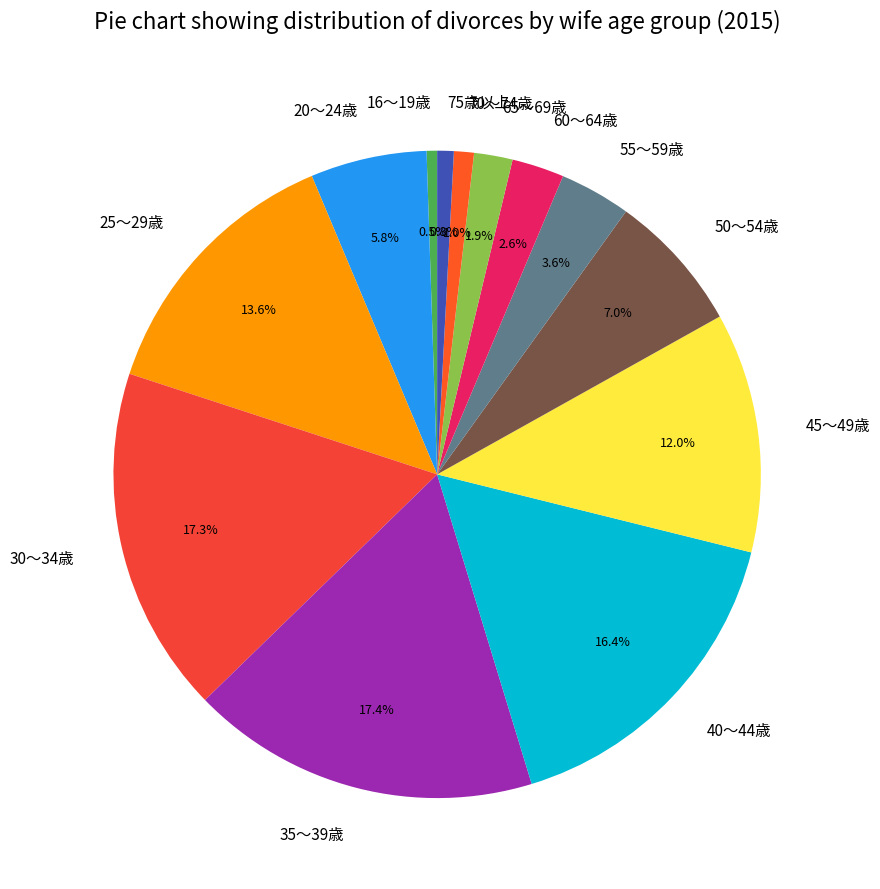

To the nearest percent, what is the difference between the 45～49歳 and 35～39歳 slice percentages?

5%